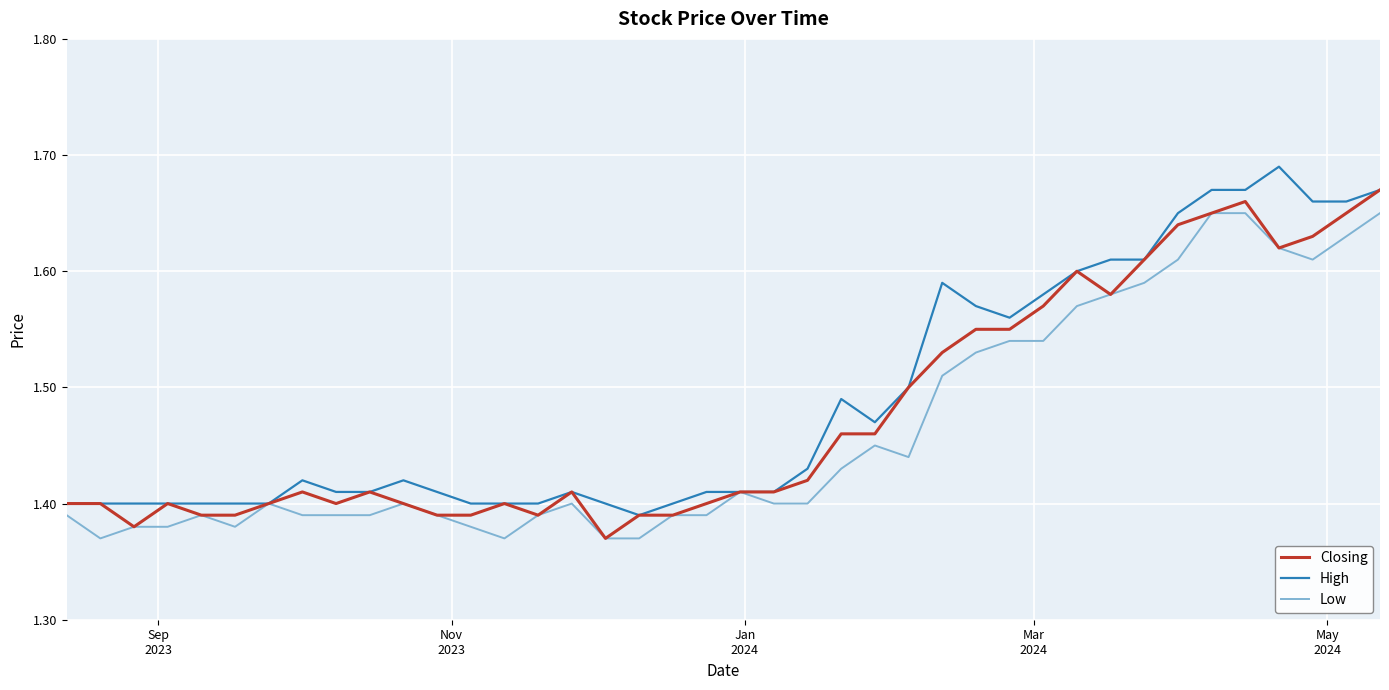

What are all the series names shown in the legend?

Closing, High, Low